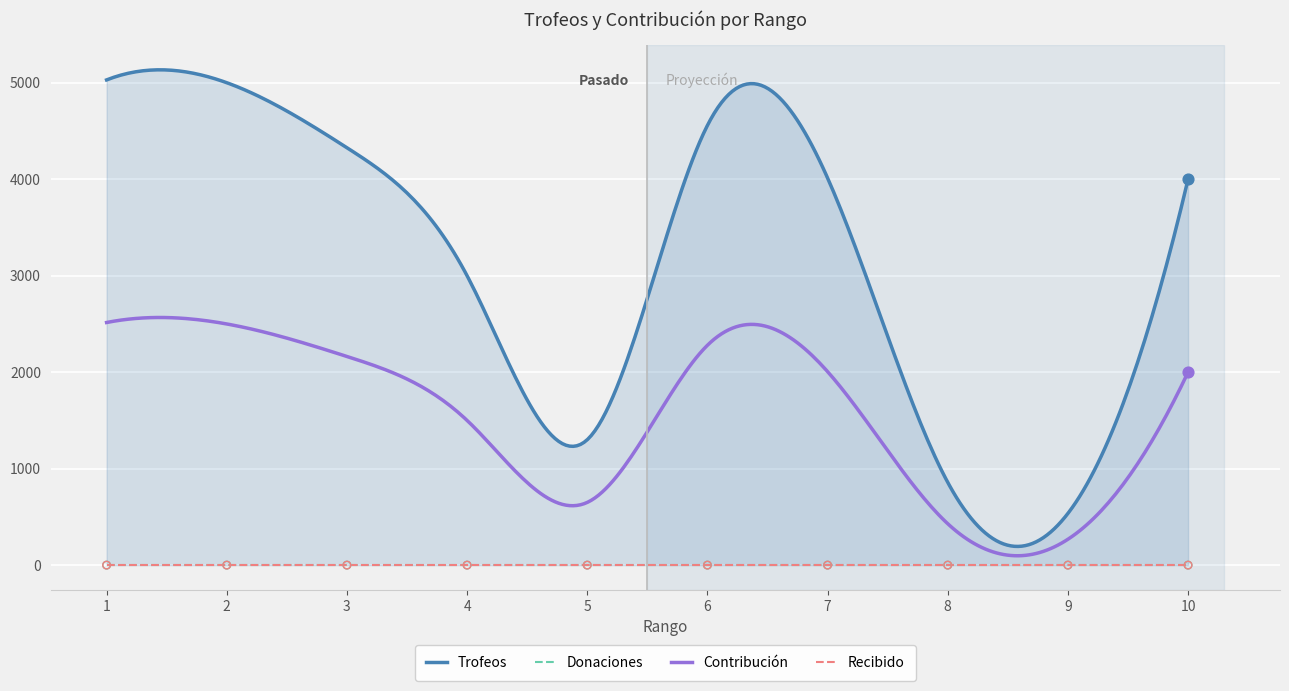

Which series reaches the minimum Y coordinate?

Donaciones